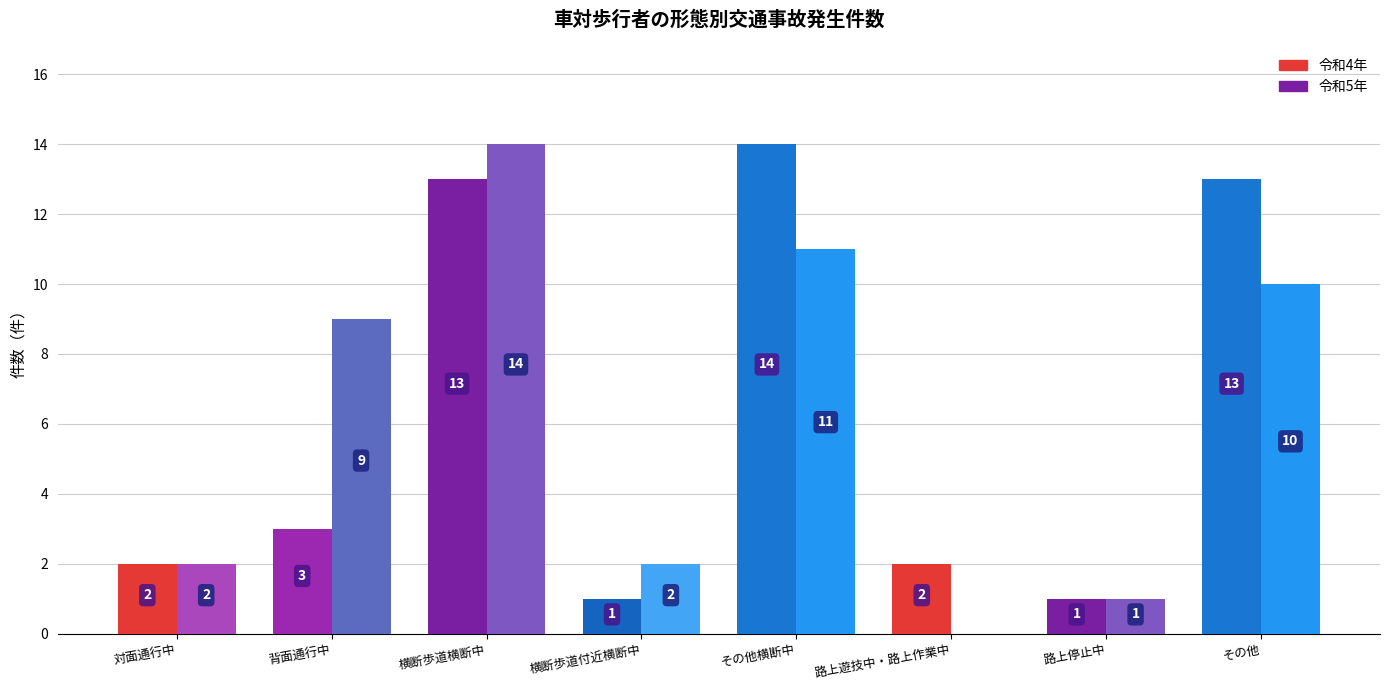

Reading right to left, extract all data points from this chart.

令和4年: 13	1	2	14	1	13	3	2
令和5年: 10	1	0	11	2	14	9	2